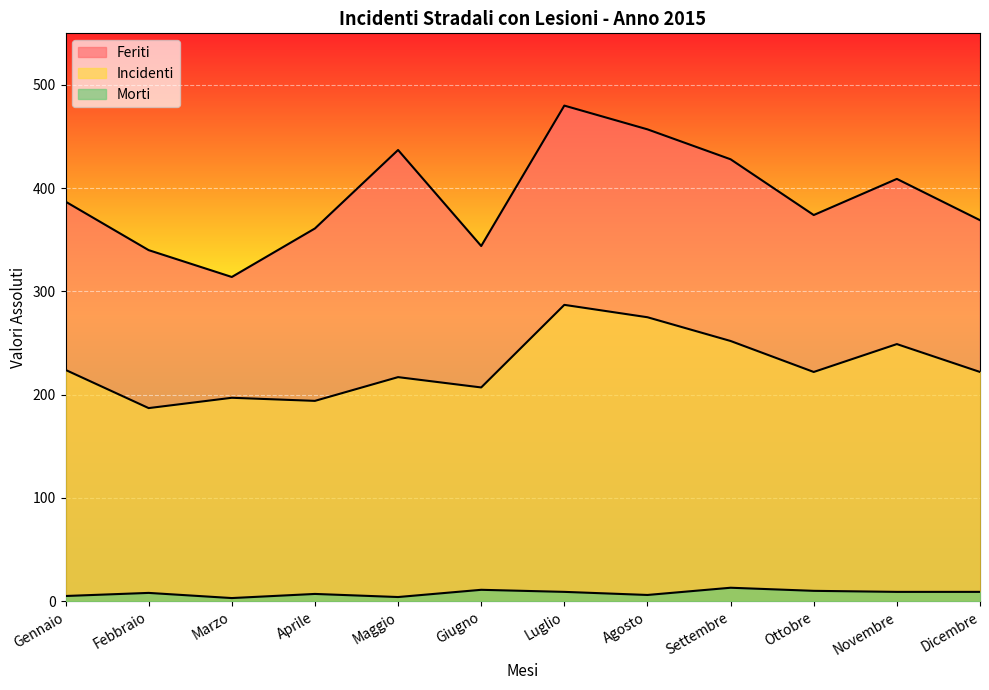

At which category does the chart reach its peak across all series?

Luglio